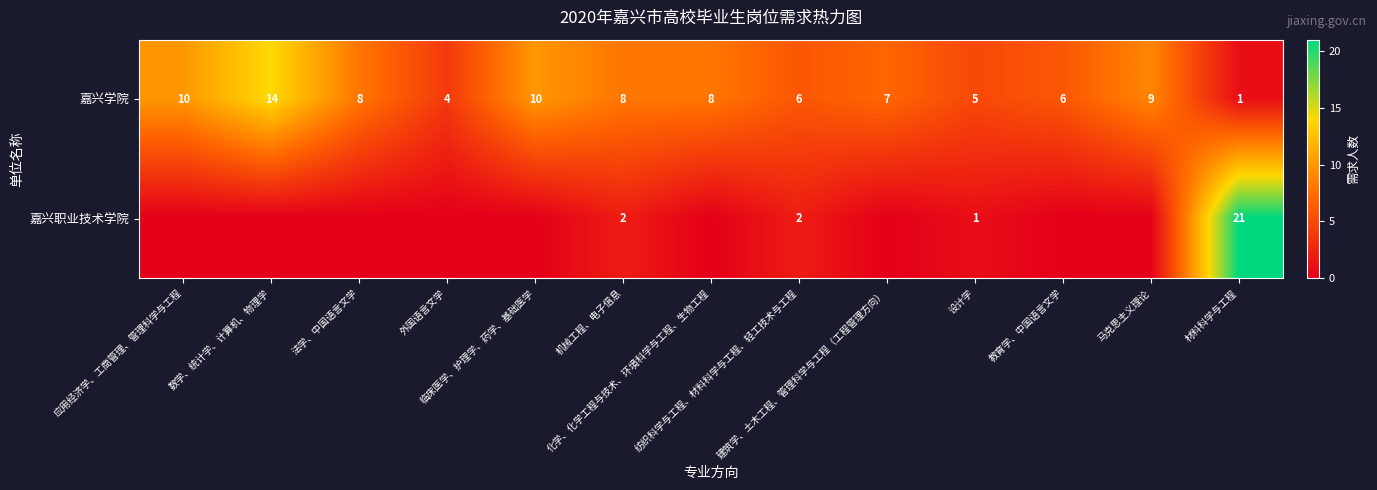

What is the difference between the maximum and minimum values in the 嘉兴学院 series?

13